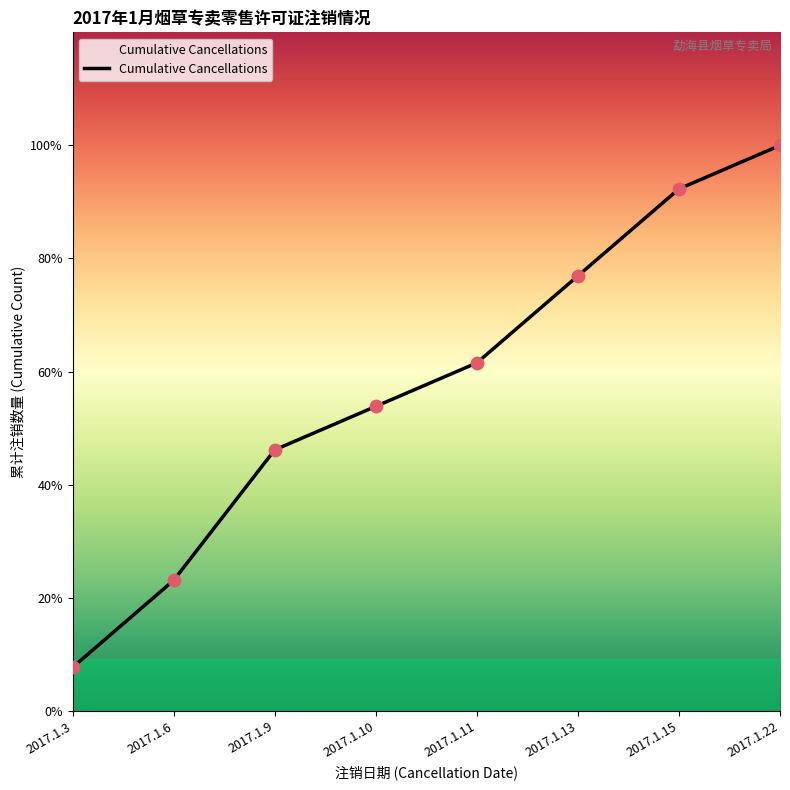

What is the change in value from 2017.1.3 to 2017.1.11?

+7